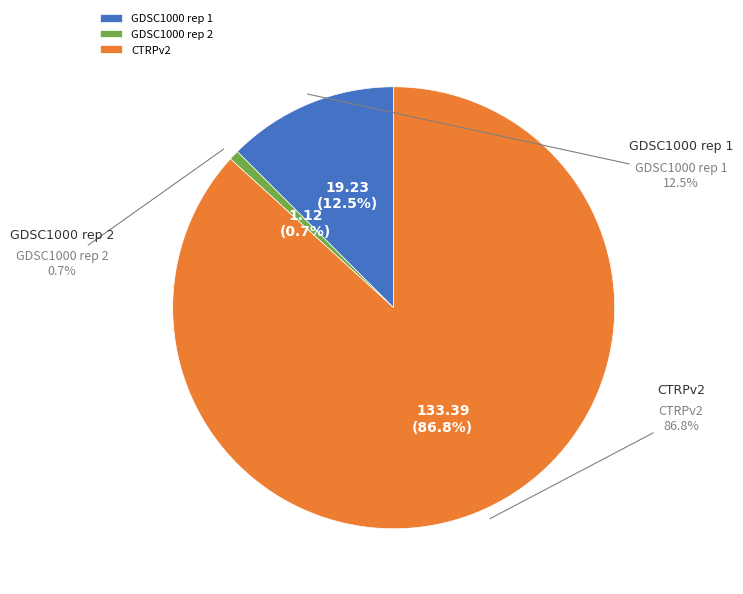

How many segments does this pie chart have?

3